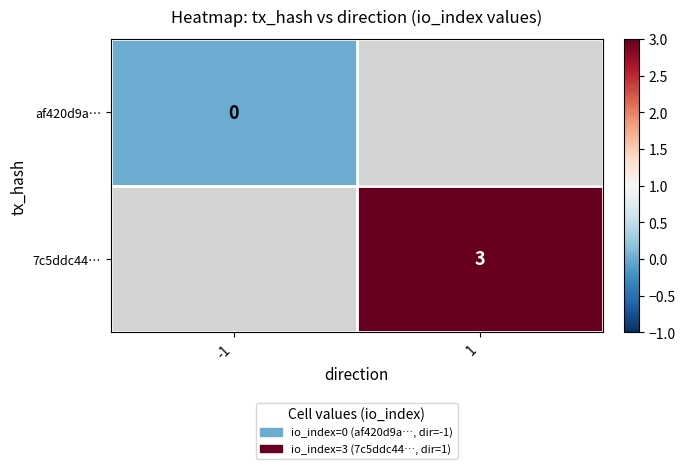

The value of 7c5ddc44… at 1 is 3. True or false?

True